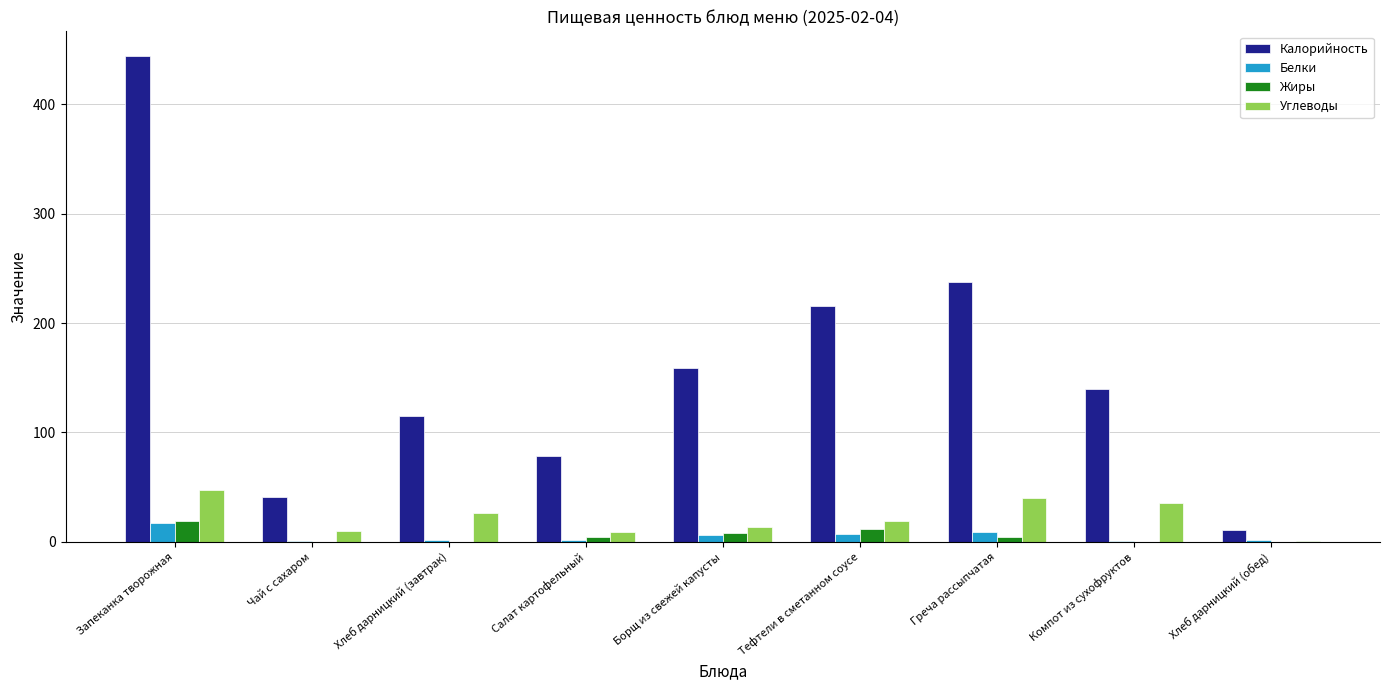

What is the sum of all Белки values?

45.0